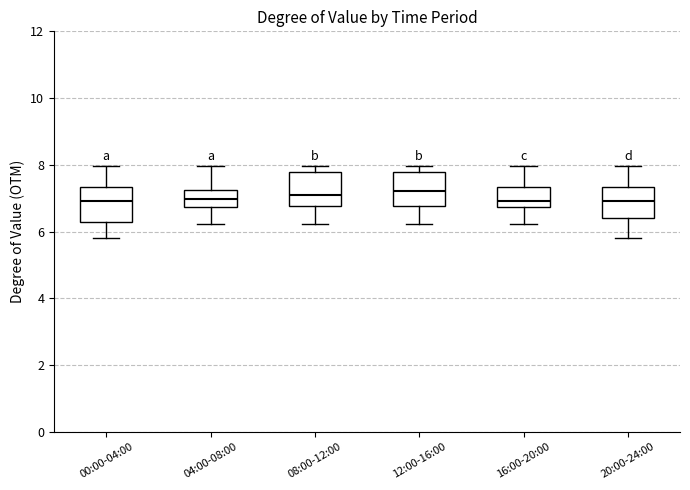

Reading left to right, read every box against the y-axis: the position of its median line, the range the box covers, and the ends of its whiskers. The values are not printed on the chart, so give them approximately, as read against the axis.

00:00-04:00: median 7.0, box 6.4 to 7.4, whiskers 5.8 to 8.0
04:00-08:00: median 7.0, box 6.8 to 7.2, whiskers 6.2 to 8.0
08:00-12:00: median 7.2, box 6.8 to 7.8, whiskers 6.2 to 8.0
12:00-16:00: median 7.2, box 6.8 to 7.8, whiskers 6.2 to 8.0
16:00-20:00: median 7.0, box 6.8 to 7.4, whiskers 6.2 to 8.0
20:00-24:00: median 7.0, box 6.4 to 7.4, whiskers 5.8 to 8.0